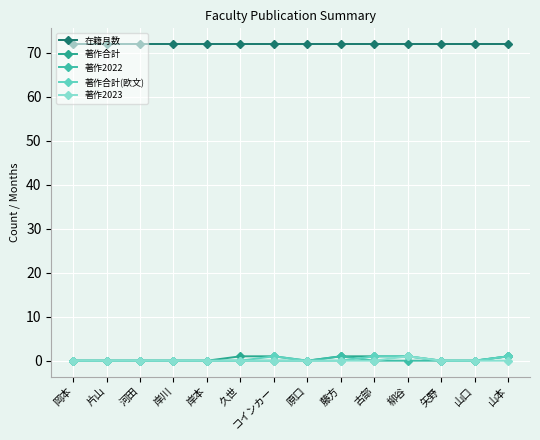

At how many categories does at least one series exceed 10?

14